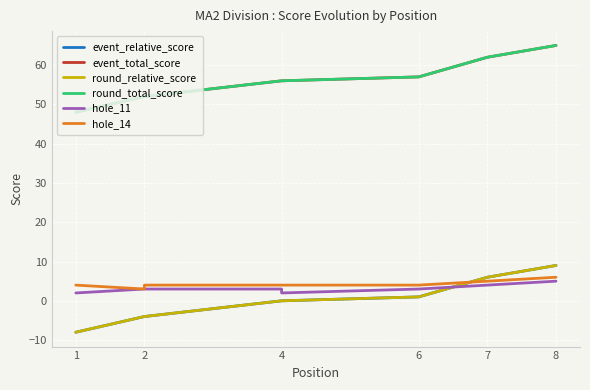

Reading left to right, transcribe all the data shown in this chart.

event_relative_score: -8	-4	-4	0	0	1	6	9
event_total_score: 48	52	52	56	56	57	62	65
round_relative_score: -8	-4	-4	0	0	1	6	9
round_total_score: 48	52	52	56	56	57	62	65
hole_11: 2	3	3	3	2	3	4	5
hole_14: 4	3	4	4	4	4	5	6